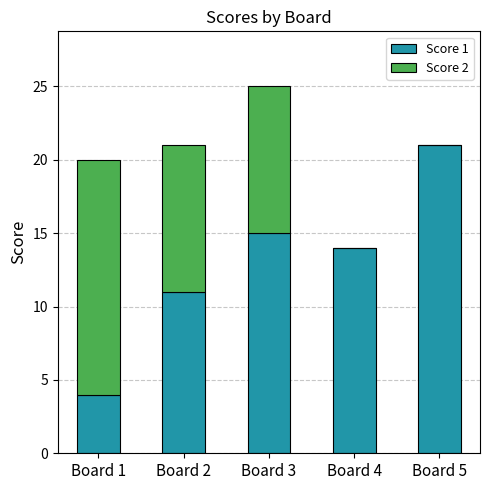

The value of Score 1 at Board 4 is 14. True or false?

True